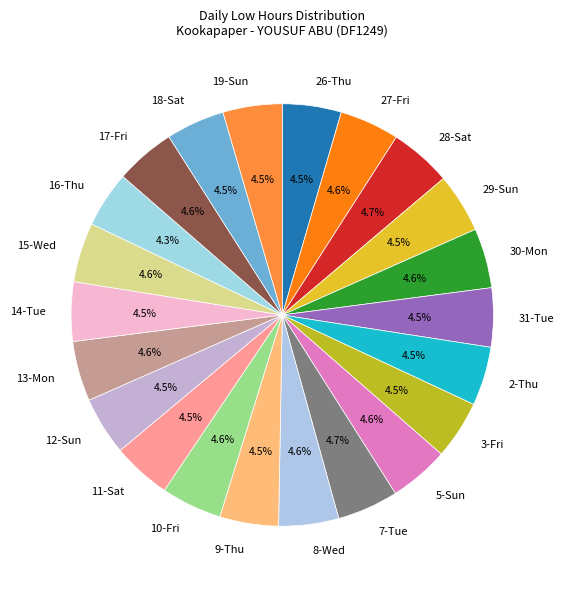

Approximately how many times larger is the value at 8-Wed compared to 7-Tue?

1.0